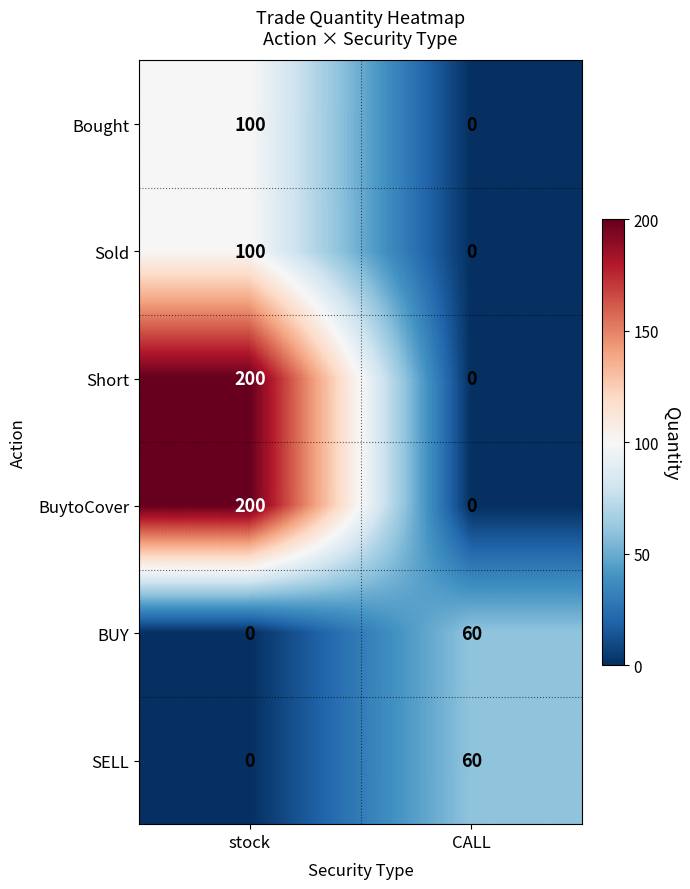

What is the total value across all series at stock?

600